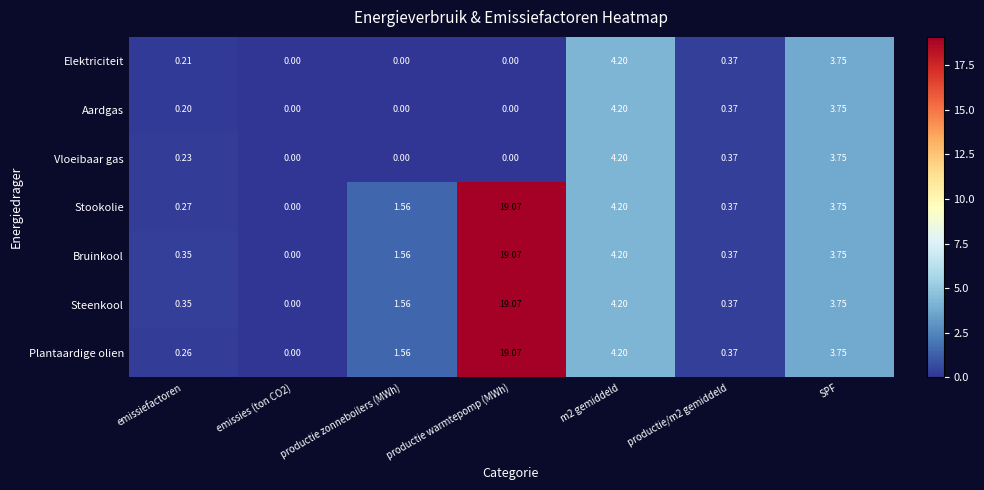

At which category is the sum across all series the highest?

productie warmtepomp (MWh)